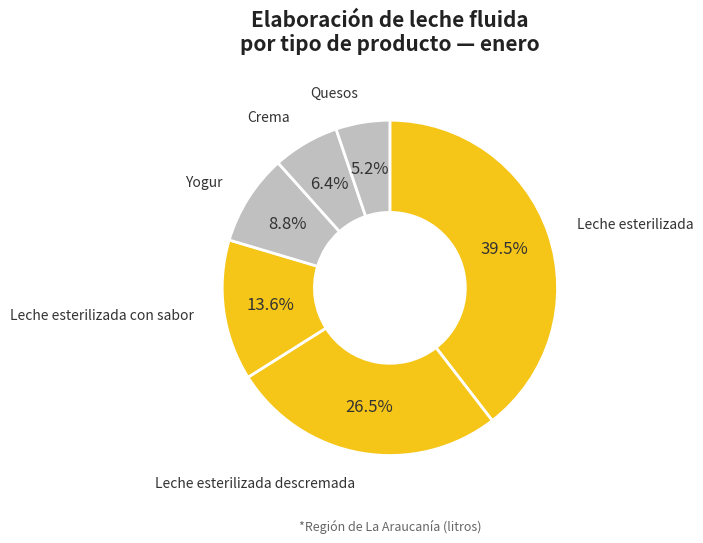

Is there a majority slice in this chart?

No